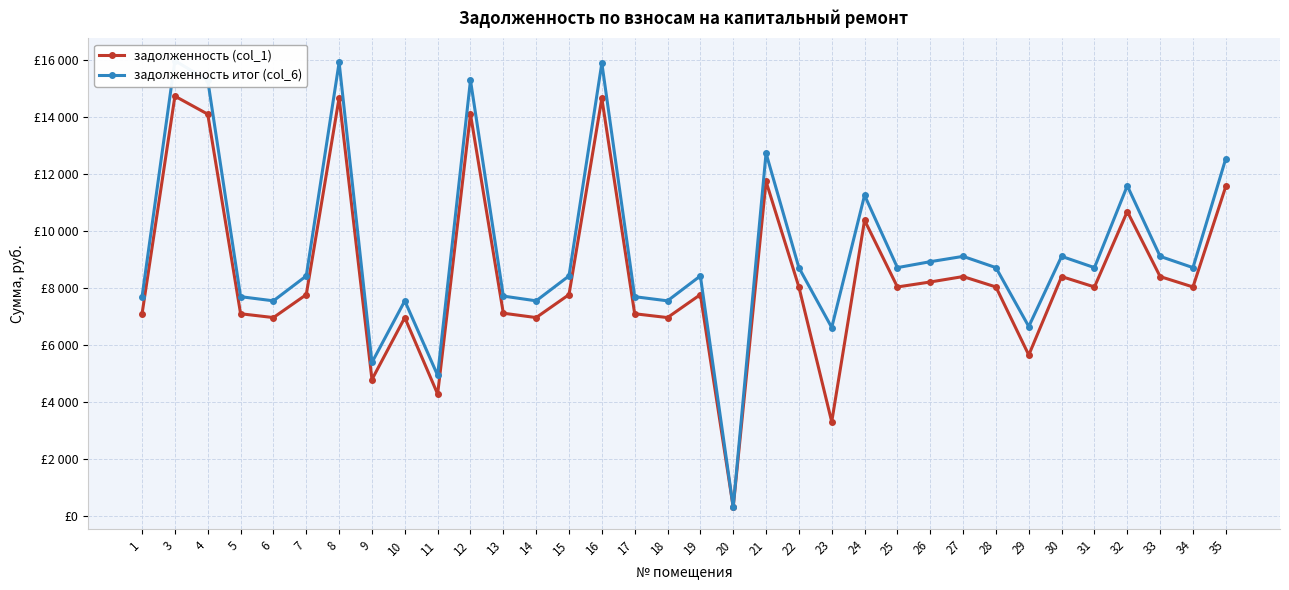

Which series has the widest spread of values?

задолженность итог (col_6)